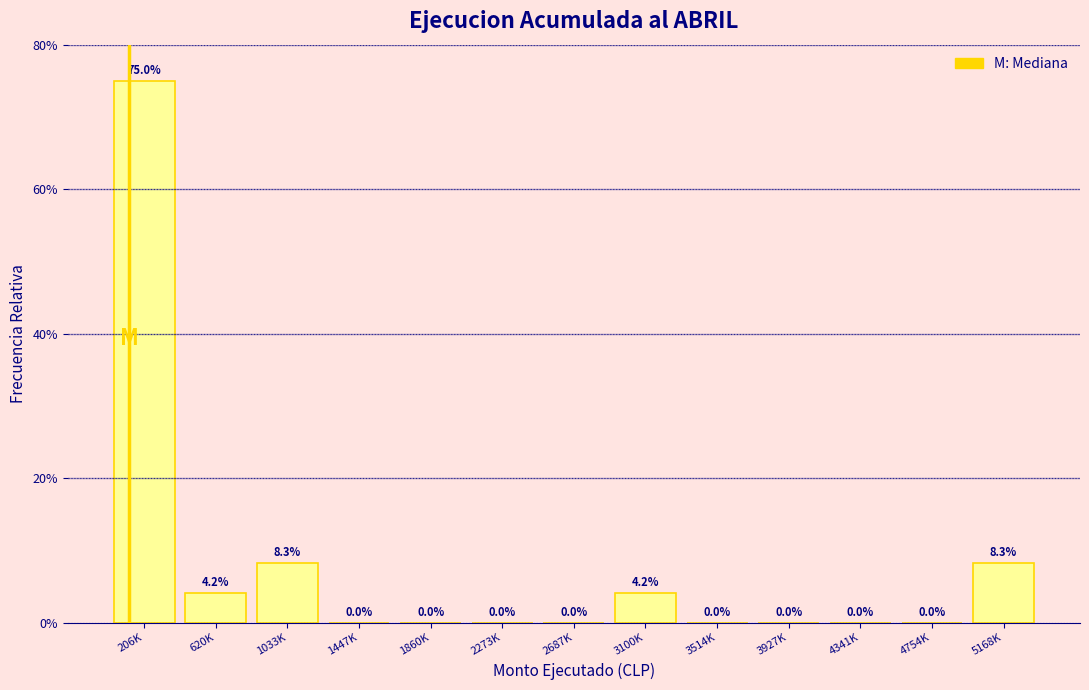

Reading left to right, extract all data points from this chart.

206K=75.0	620K=4.2	1033K=8.3	1447K=0.0	1860K=0.0	2273K=0.0	2687K=0.0	3100K=4.2	3514K=0.0	3927K=0.0	4341K=0.0	4754K=0.0	5168K=8.3